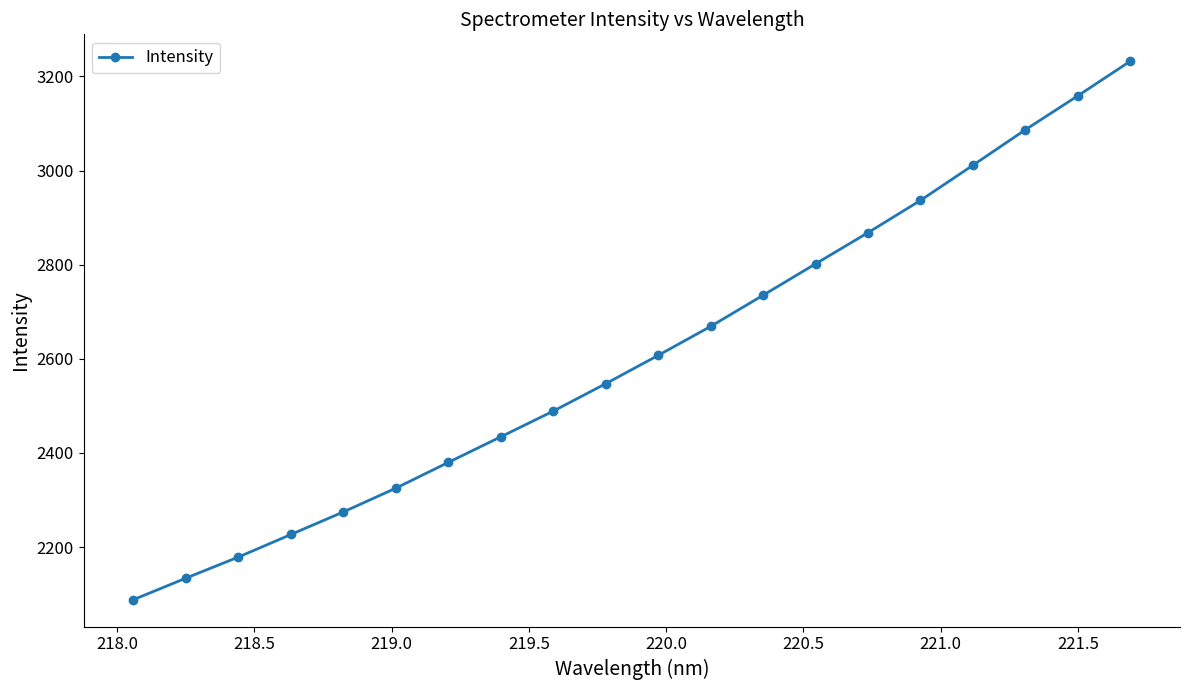

What is the value of the 18th point from the left?

3086.5